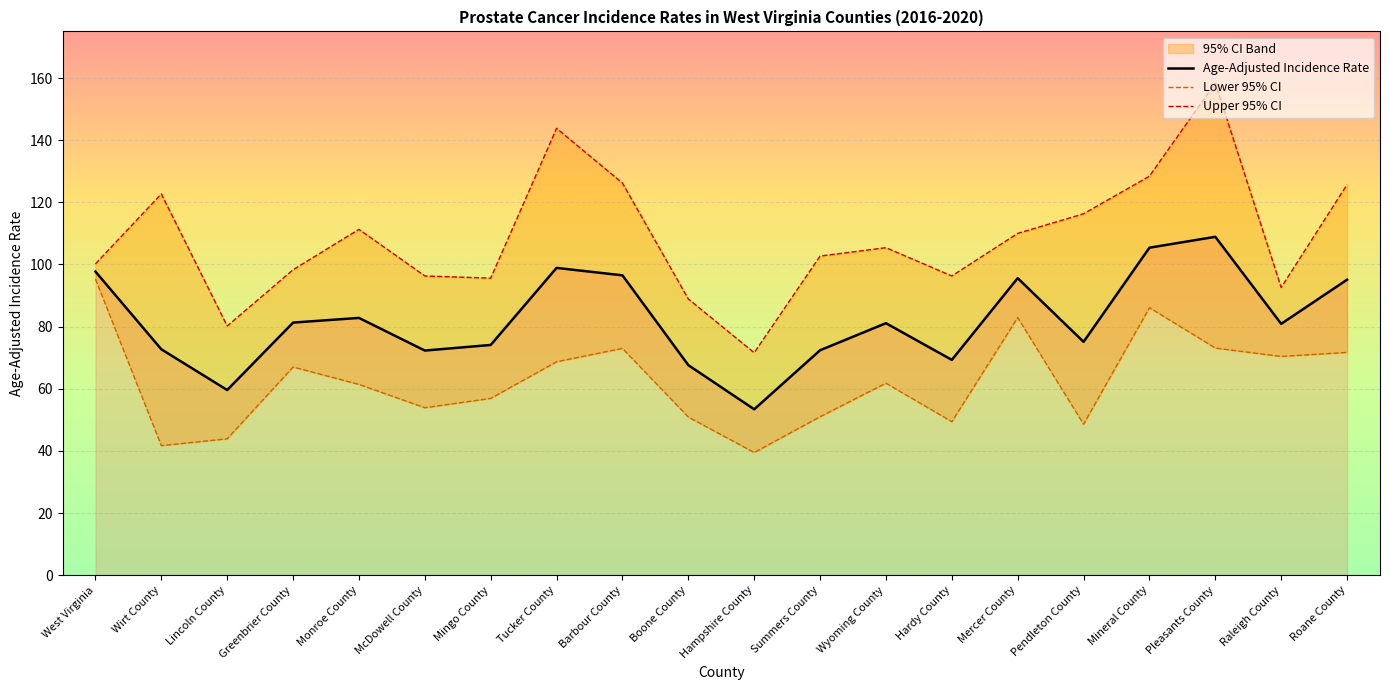

True or false: Age-Adjusted Incidence Rate and Upper 95% CI cross at least once.

False